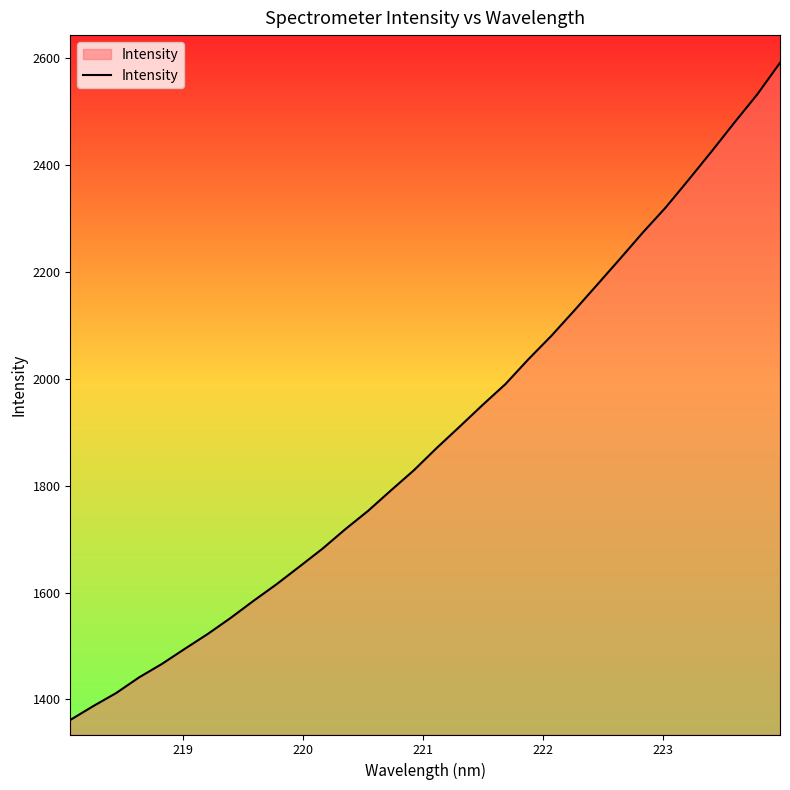

How many lines are shown in the chart?

1